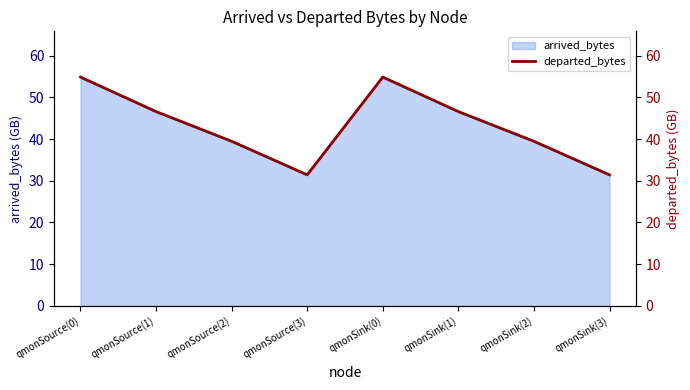

At which category does the data reach its first local valley?

qmonSource(3)